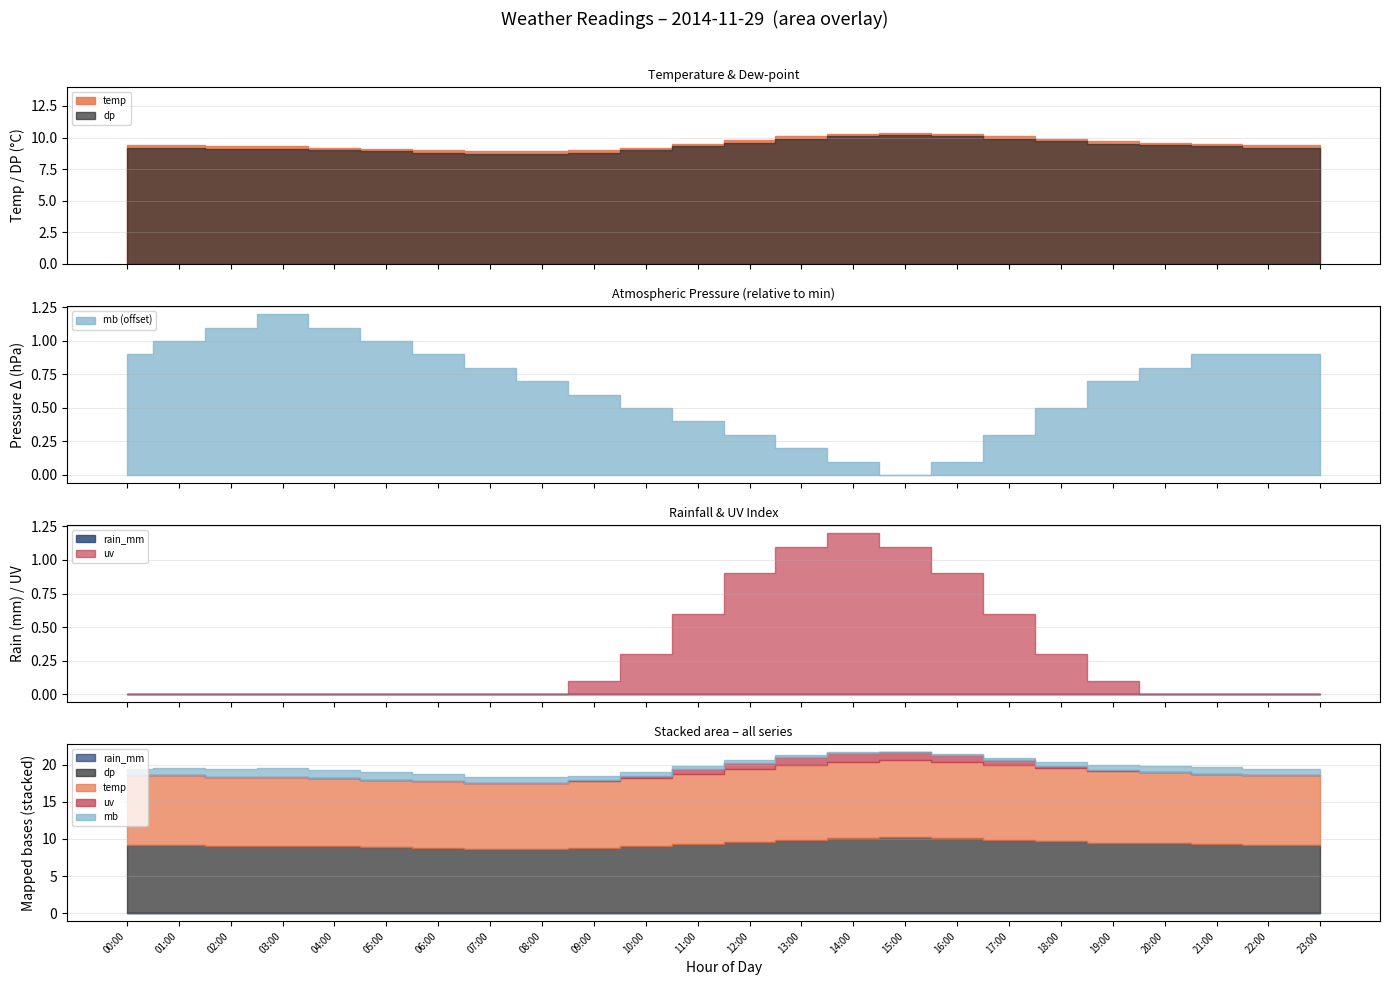

The value of temp at 18:00 is 9.9. True or false?

True